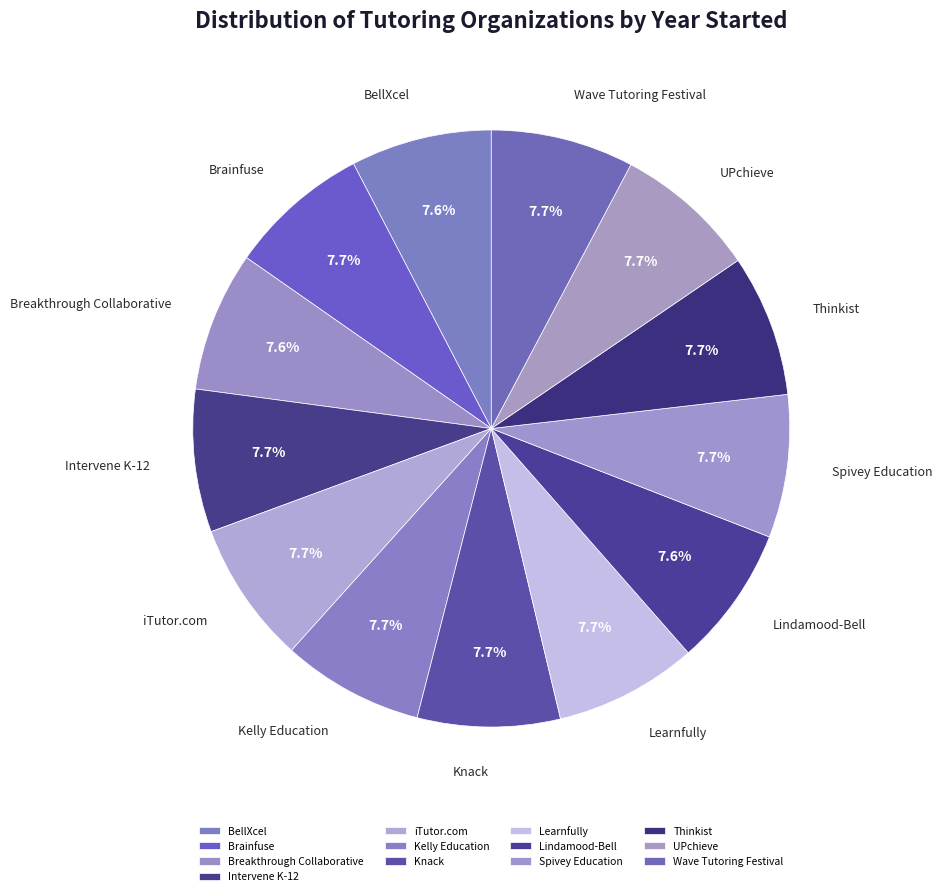

What is the ratio of the value at iTutor.com to the value at UPchieve?

1.0